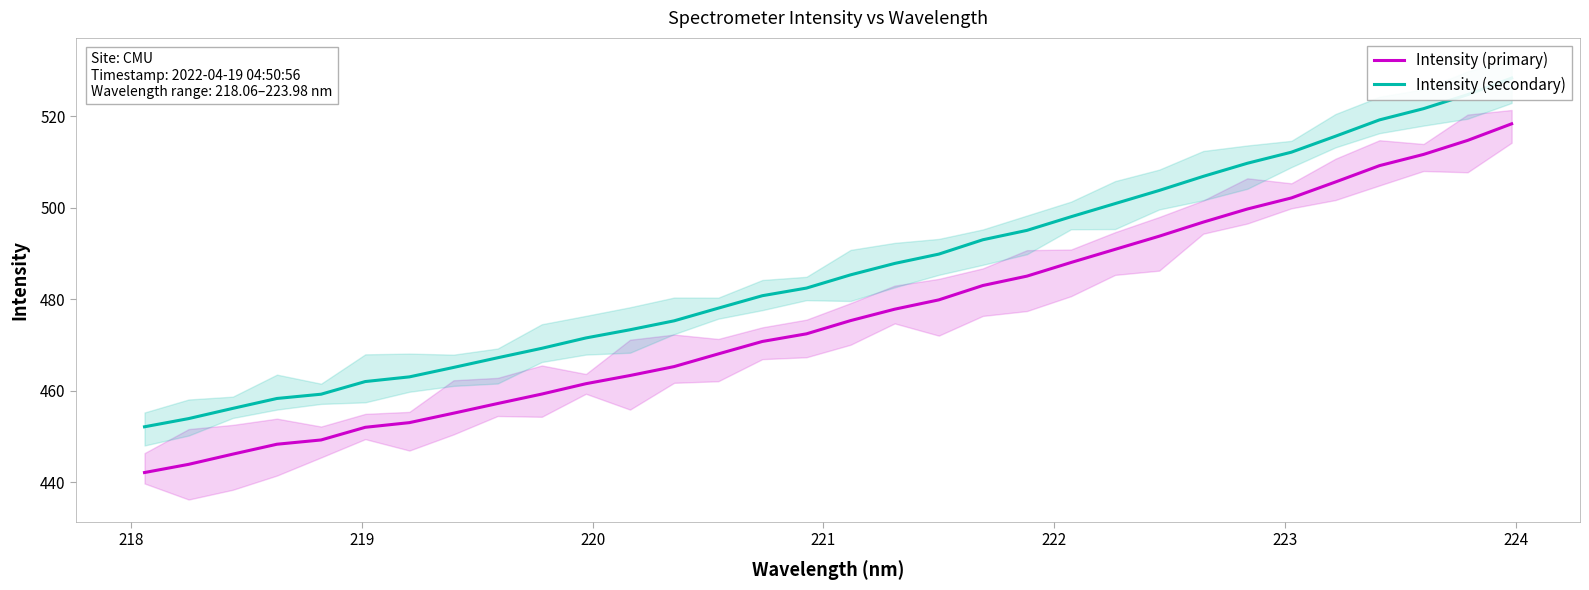

True or false: Intensity (primary) and Intensity (secondary) intersect in this chart.

False